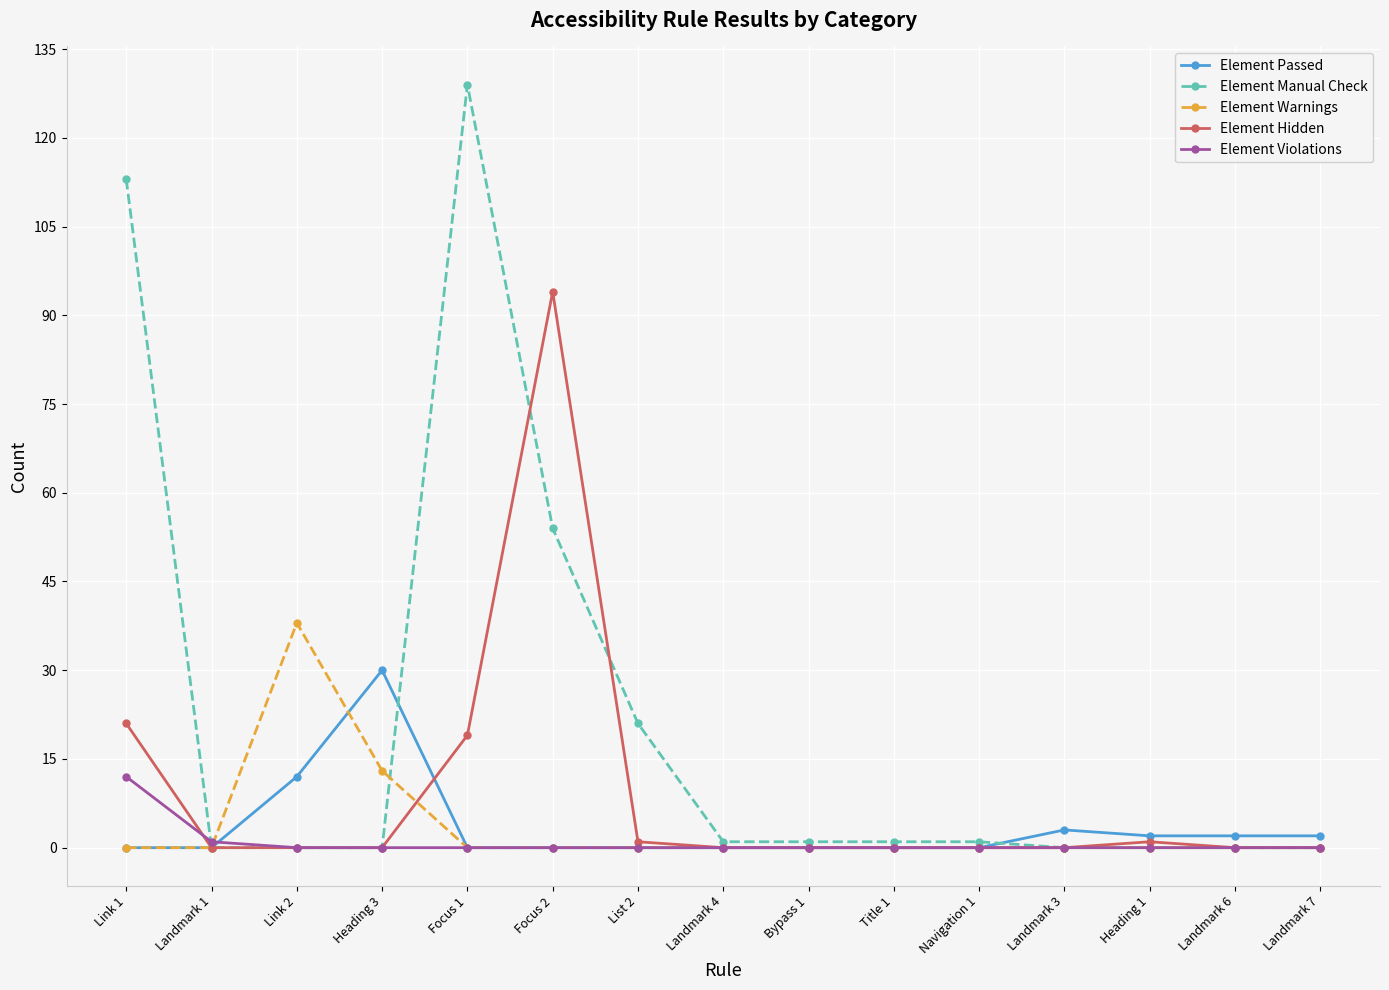

Which series has the largest total across all categories?

Element Manual Check